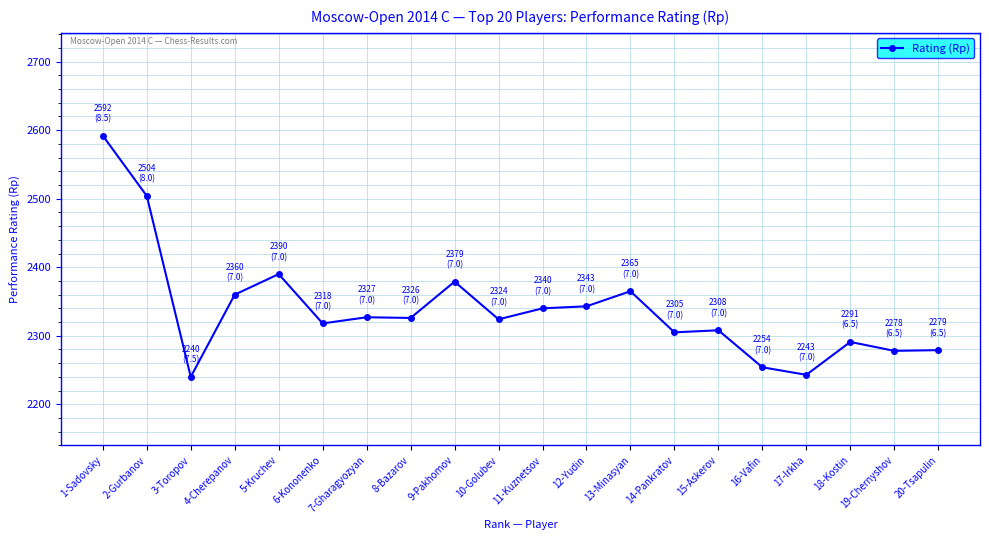

True or false: there are more than 0 points higher than both neighbors.

True